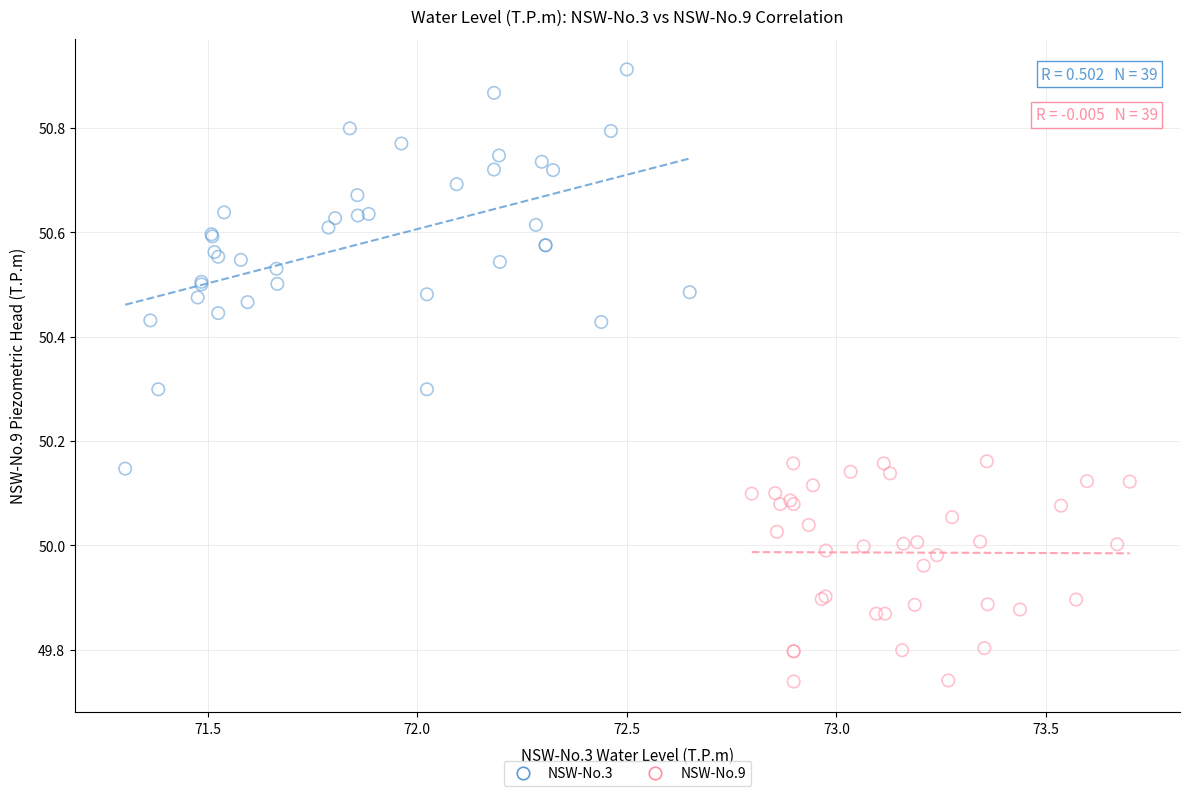

Which series reaches the maximum Y coordinate?

NSW-No.3